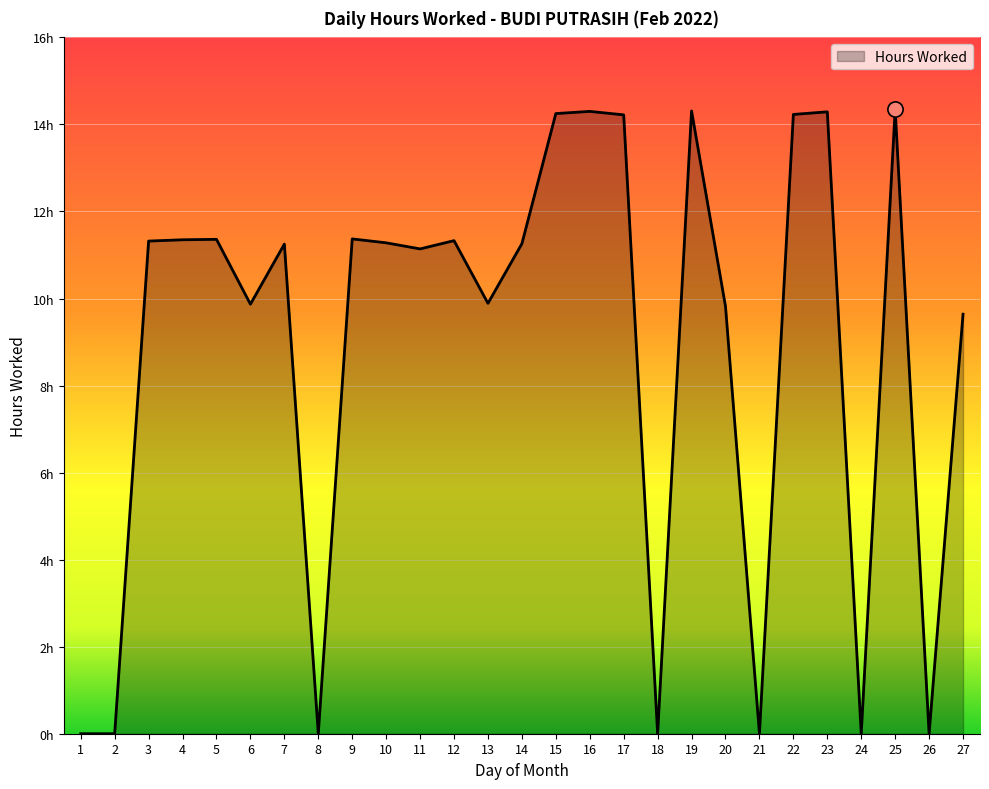

What is the change in value from 17 to 26?

-14.2